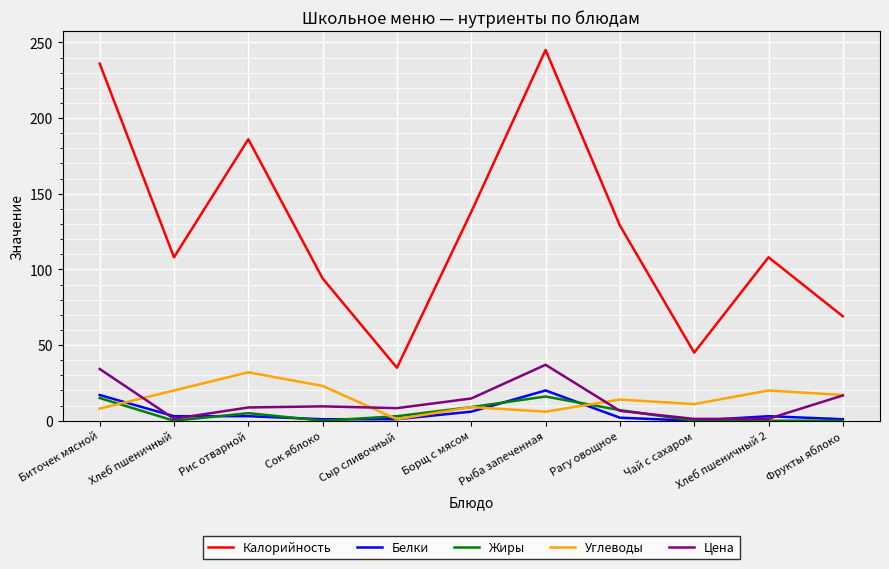

What is the difference between the second highest and second lowest values in the Калорийность series?

191.0